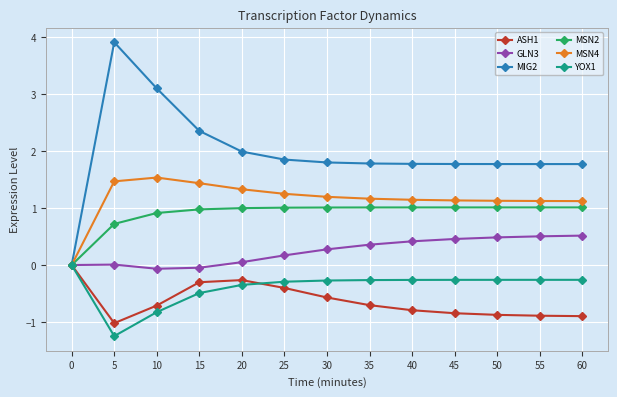

How many positive values does the MSN2 series have?

12